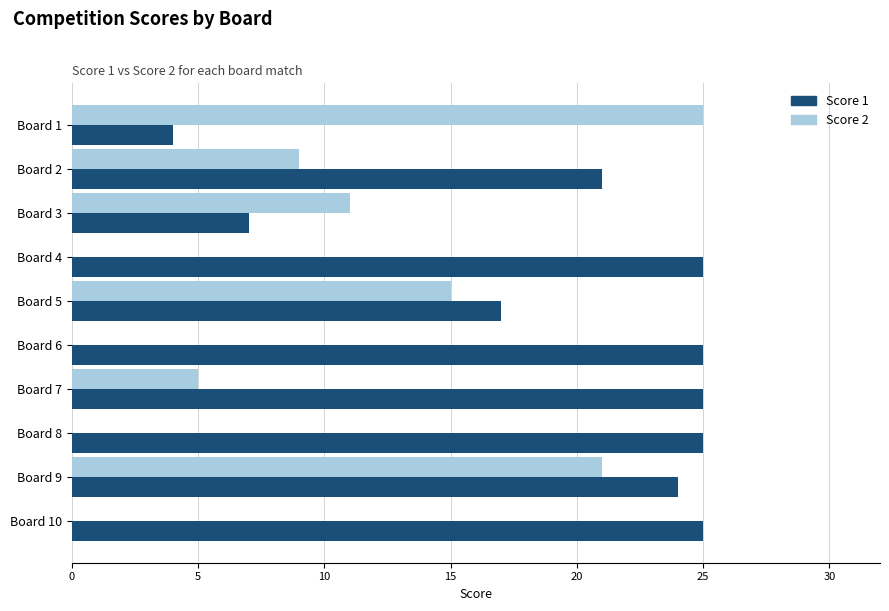

Which series changed the most between Board 4 and Board 7?

Score 2